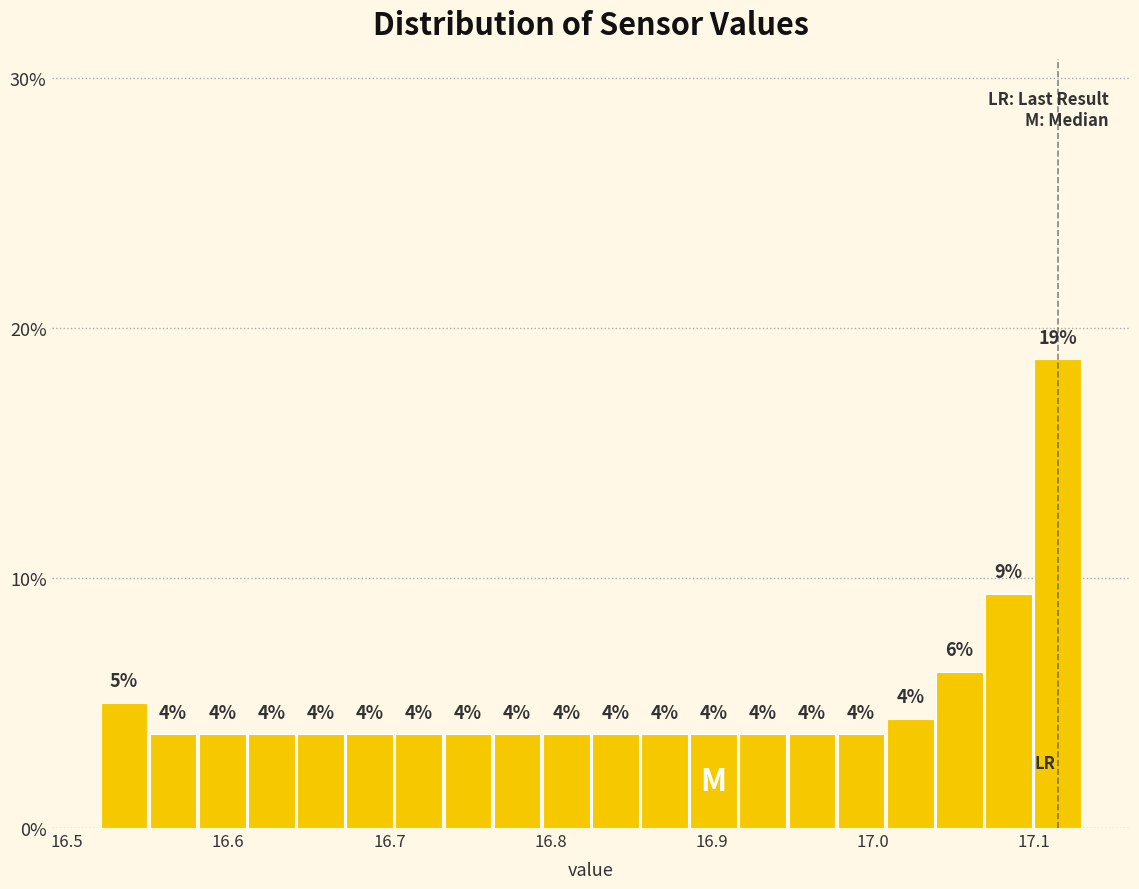

Around what value on the x-axis is the tallest bar? Give the approximate position of its centre, as read against the axis.

17.11